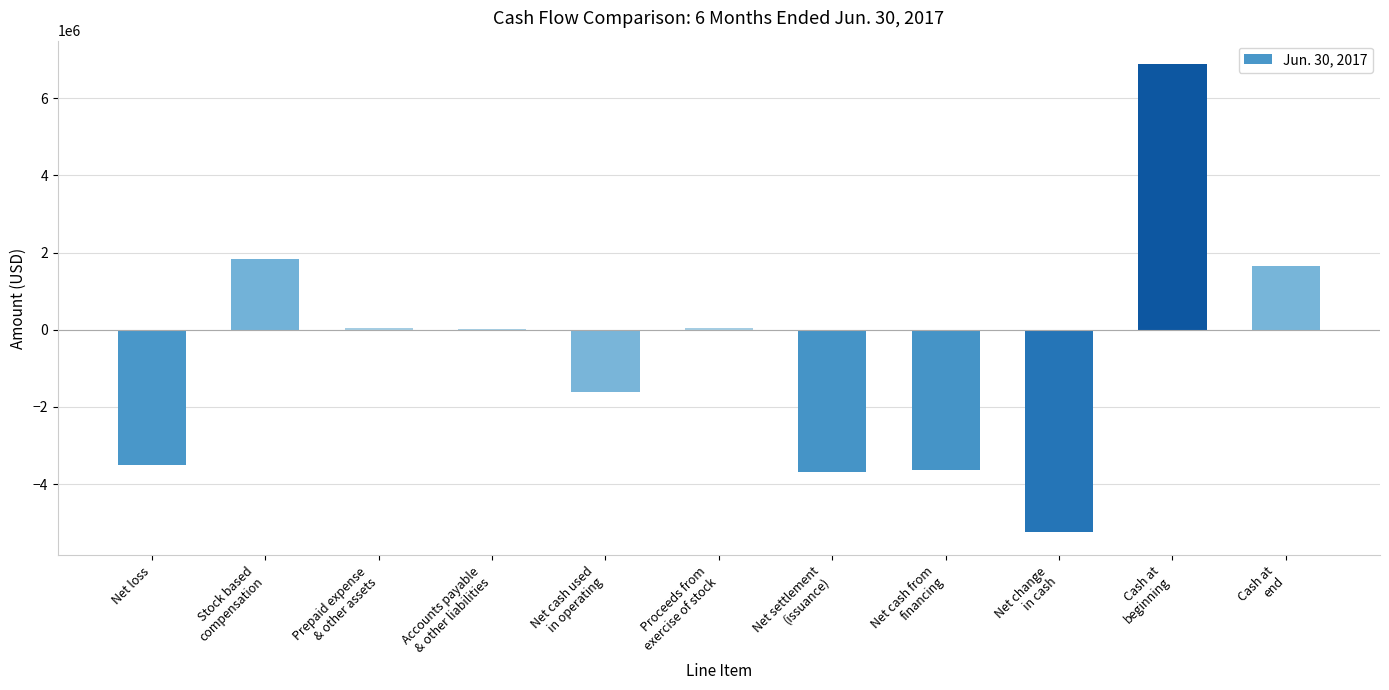

The value at Net cash from
financing is -3628227. True or false?

True